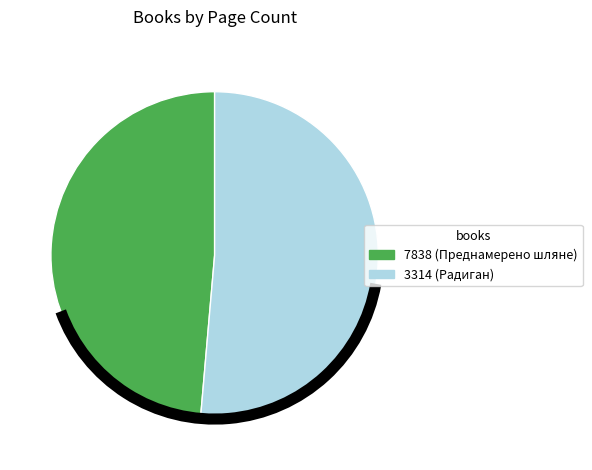

Rank the categories by value from lowest to highest.

7838, 3314